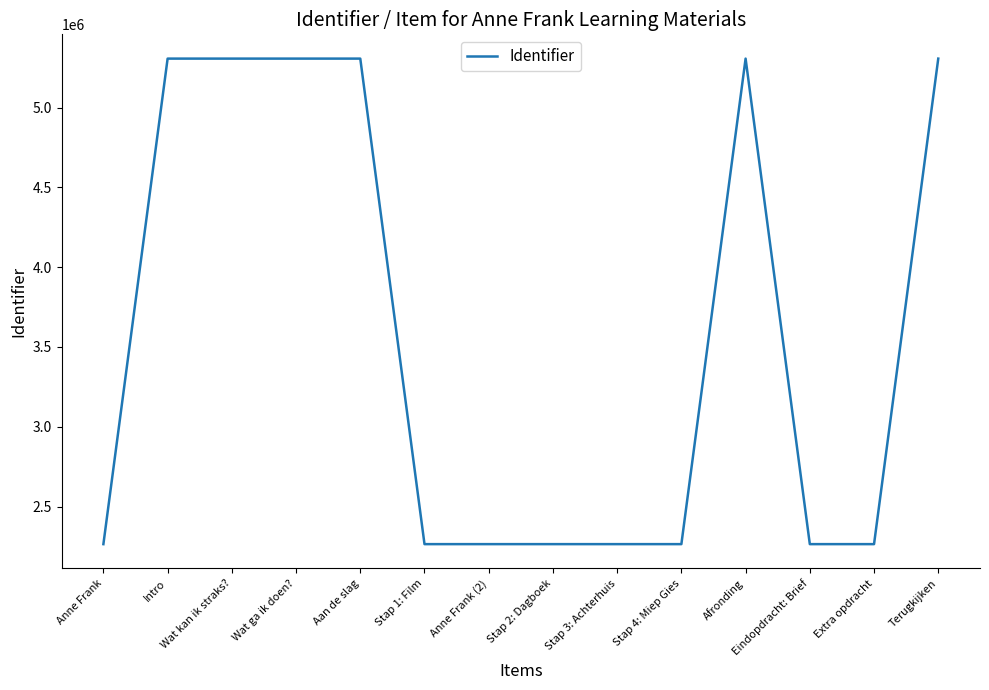

What position from the left is Extra opdracht?

13